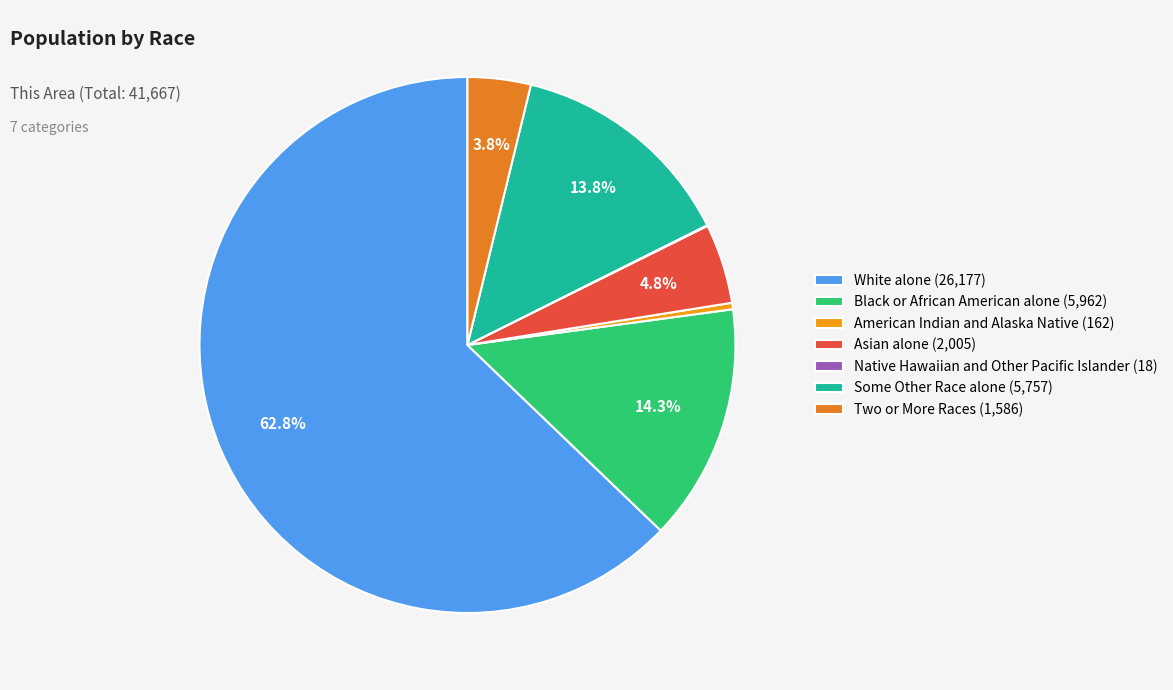

Count the number of slices in the pie.

7